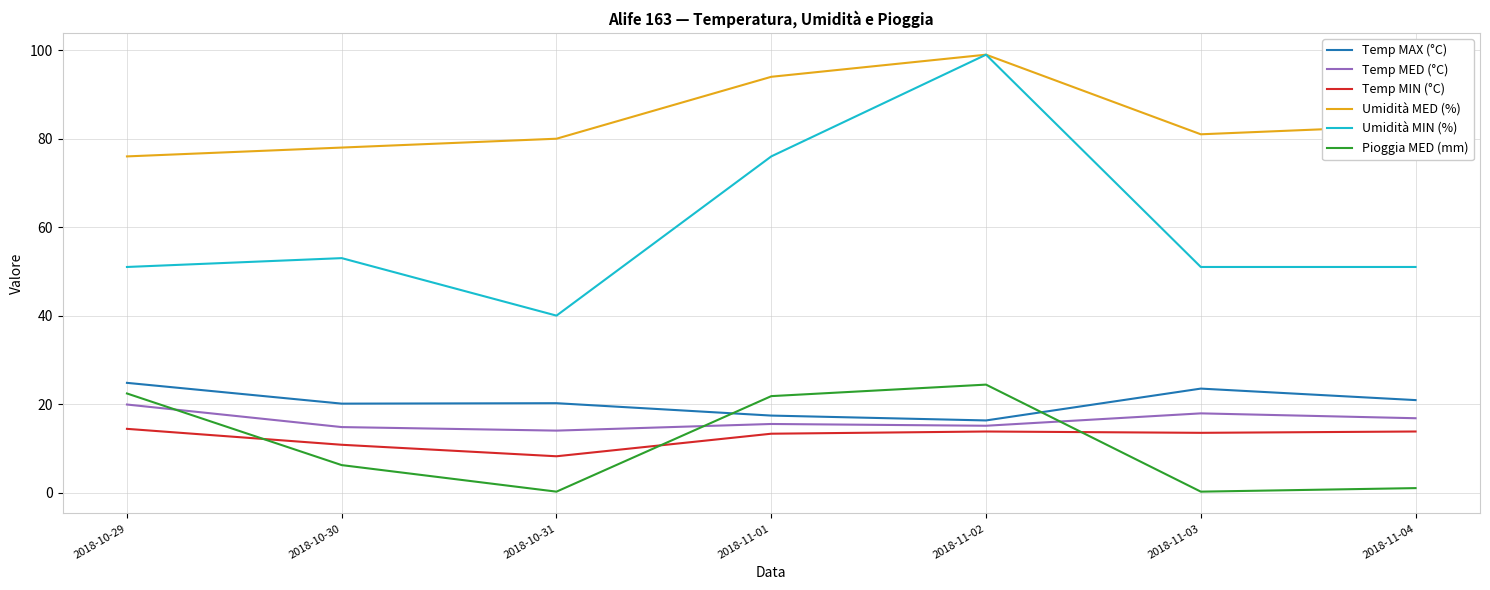

Where is the first local minimum for Umidità MIN (%)?

2018-10-31